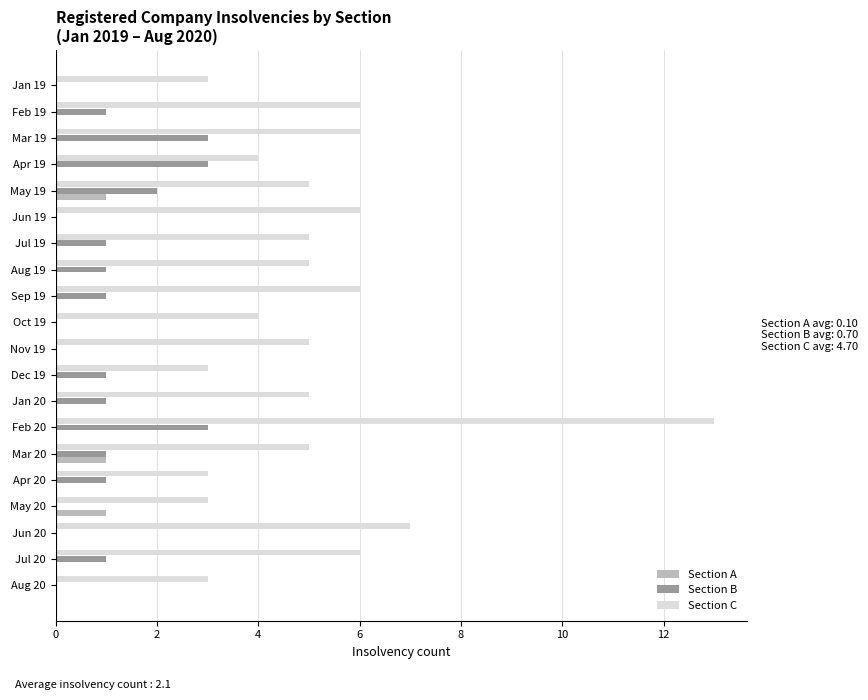

Where is Section C nearest to the value 8?

Jun 20